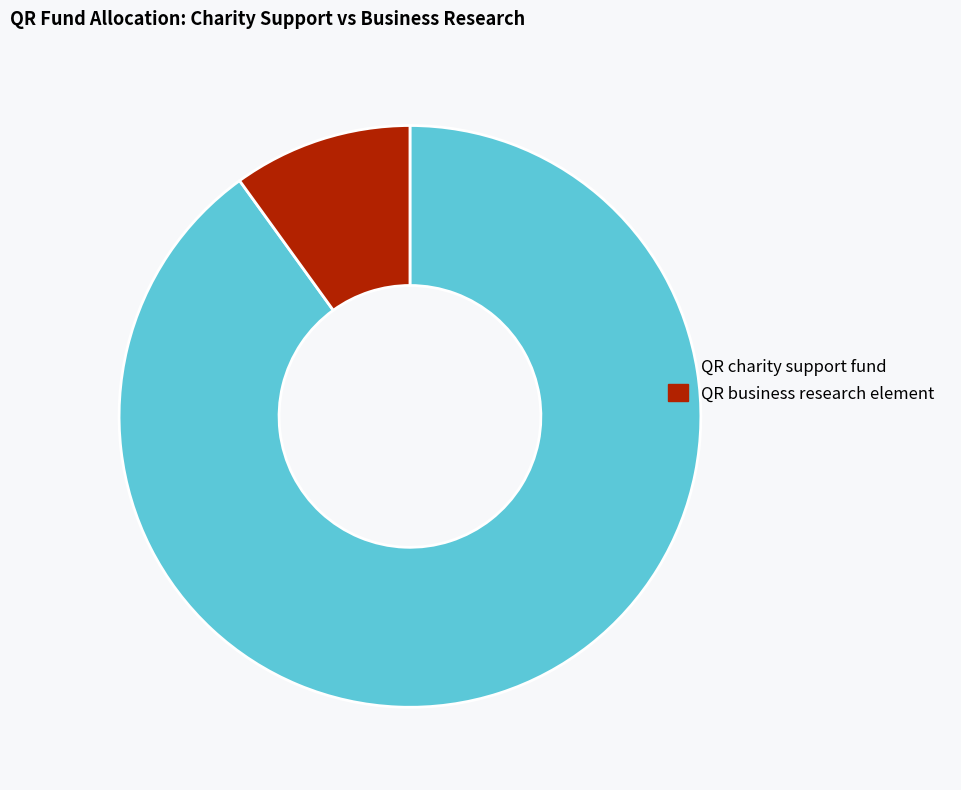

Is it true that QR charity support fund is 90% of the pie?

True